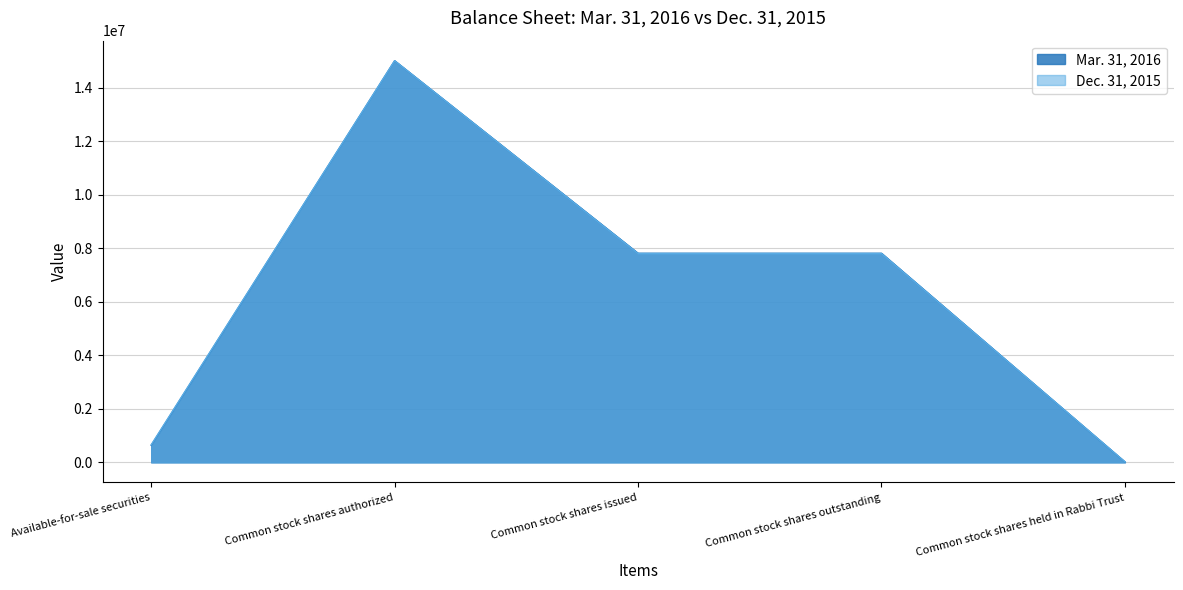

Which series has the largest range (max minus min)?

Mar. 31, 2016